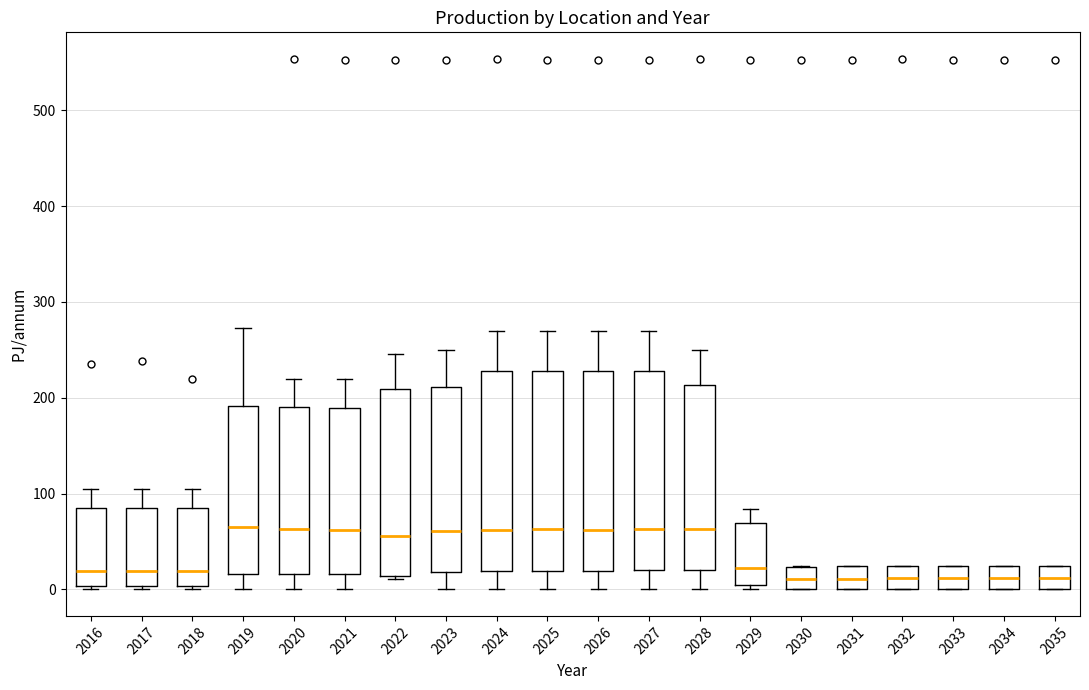

Reading left to right, read every box against the y-axis: the position of its median line, the range the box covers, and the ends of its whiskers. The values are not printed on the chart, so give them approximately, as read against the axis.

2016: median 20, box 0 to 80, whiskers 0 (just below the box's lower edge) to 110
2017: median 20, box 0 to 80, whiskers 0 (just below the box's lower edge) to 110
2018: median 20, box 0 to 80, whiskers 0 (just below the box's lower edge) to 110
2019: median 60, box 20 to 190, whiskers 0 to 270
2020: median 60, box 20 to 190, whiskers 0 to 220
2021: median 60, box 20 to 190, whiskers 0 to 220
2022: median 60, box 10 to 210, whiskers 10 (just below the box's lower edge) to 250
2023: median 60, box 20 to 210, whiskers 0 to 250
2024: median 60, box 20 to 230, whiskers 0 to 270
2025: median 60, box 20 to 230, whiskers 0 to 270
2026: median 60, box 20 to 230, whiskers 0 to 270
2027: median 60, box 20 to 230, whiskers 0 to 270
2028: median 60, box 20 to 210, whiskers 0 to 250
2029: median 20, box 10 to 70, whiskers 0 to 80
2030: median 10, box 0 to 20, whiskers 0 to 20
2031: median 10, box 0 to 20, whiskers 0 to 20
2032: median 10, box 0 to 20, whiskers 0 to 20
2033: median 10, box 0 to 20, whiskers 0 to 20
2034: median 10, box 0 to 20, whiskers 0 to 20
2035: median 10, box 0 to 20, whiskers 0 to 20